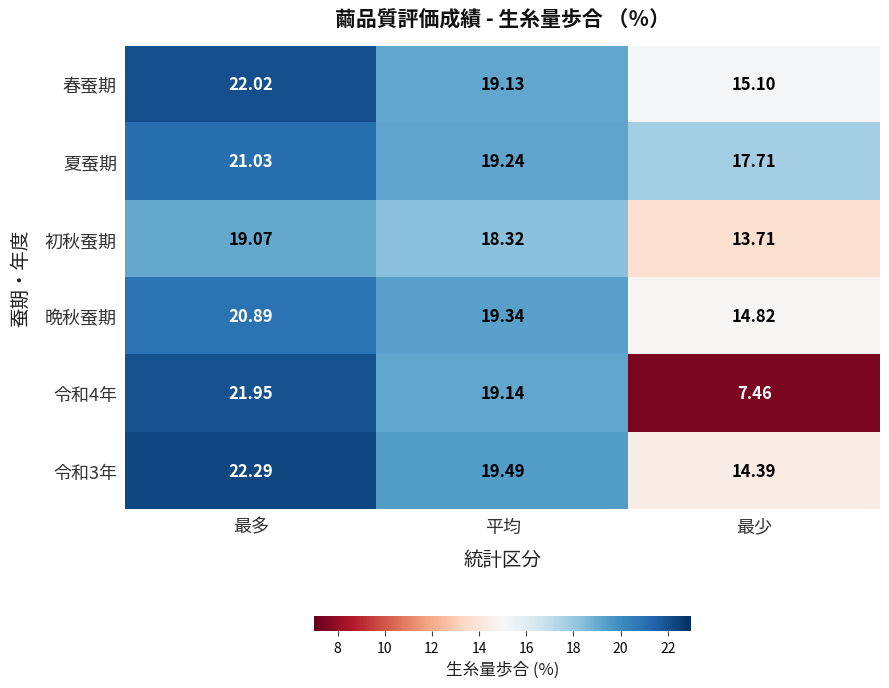

Which category has the highest value in the 令和3年 series?

最多